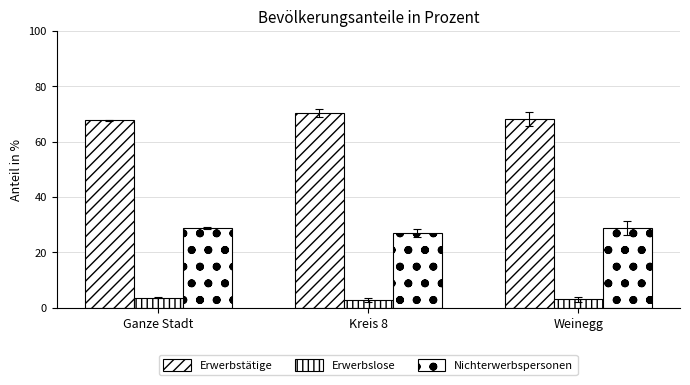

How many values in the Erwerbslose series exceed 3?

2